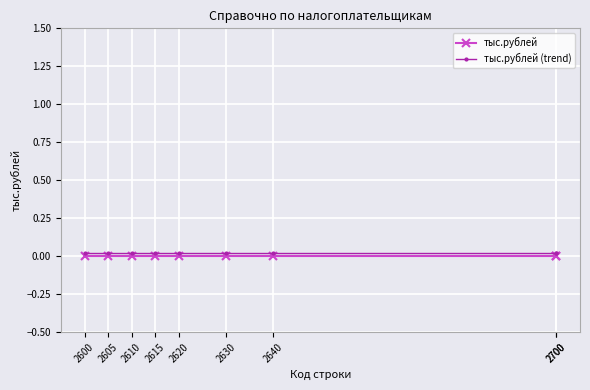

Which series has the largest range (max minus min)?

тыс.рублей